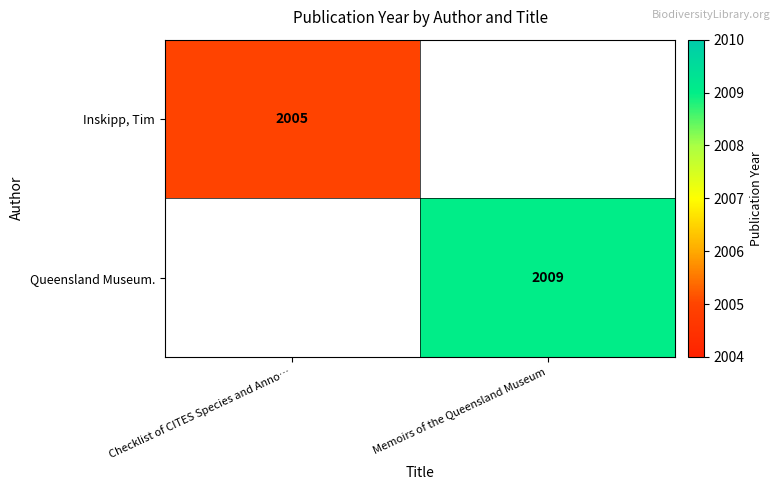

The Queensland Museum. series shows 3108 at Memoirs of the Queensland Museum. True or false?

False